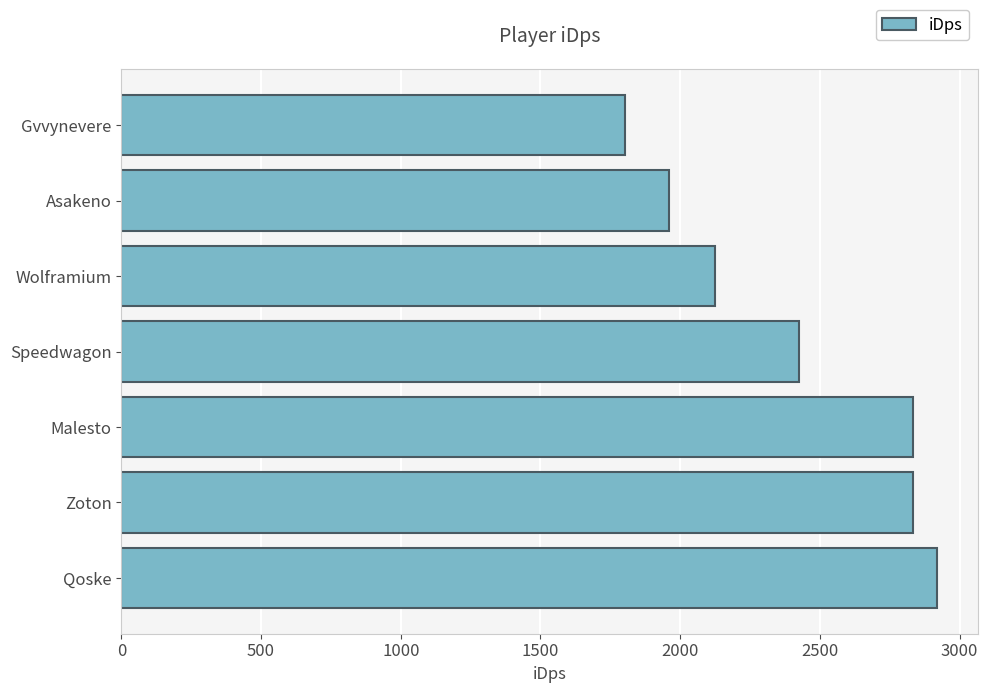

What is the sum of the values at Wolframium and Asakeno?

4086.4